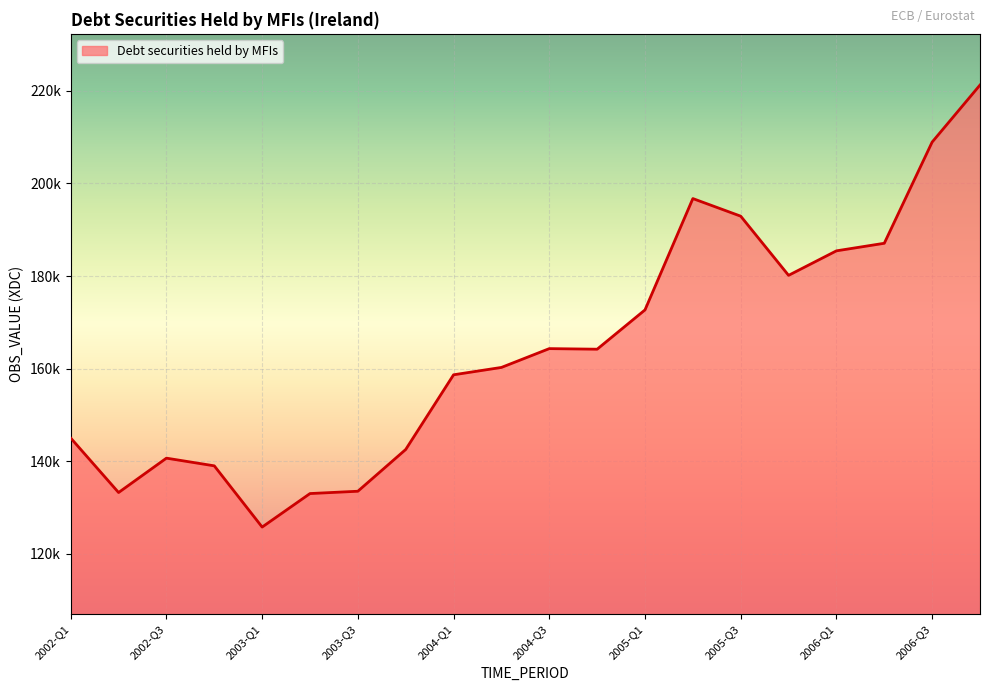

What is the sum of all values?

3285095